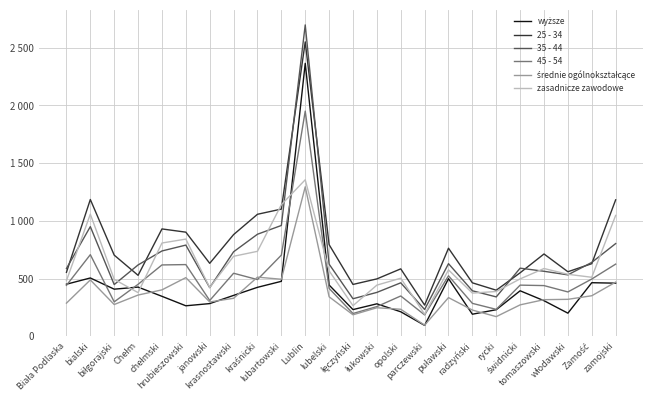

How many data points in wyższe are above 394?

11